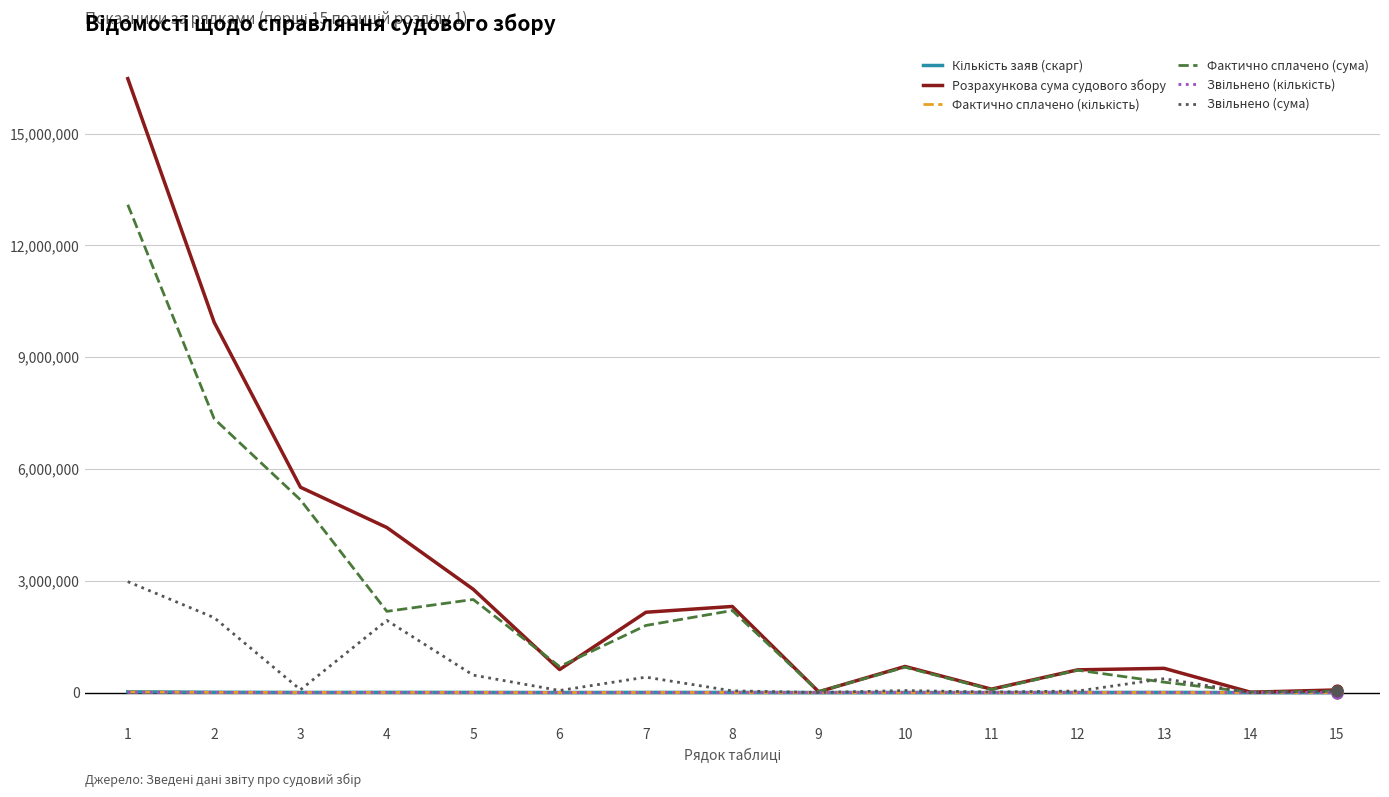

Which series has the widest spread of values?

Розрахункова сума судового збору